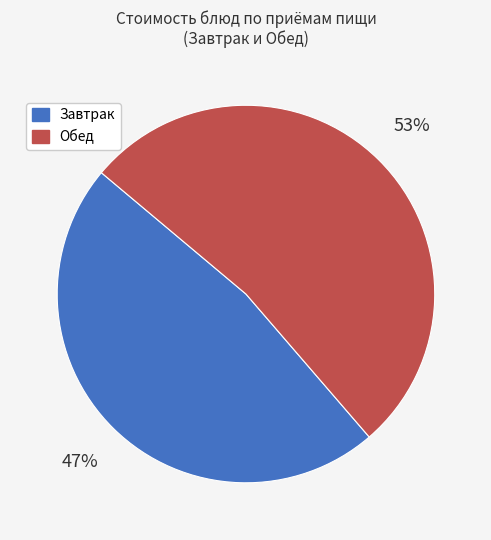

To the nearest percent, what is the average slice percentage?

50%